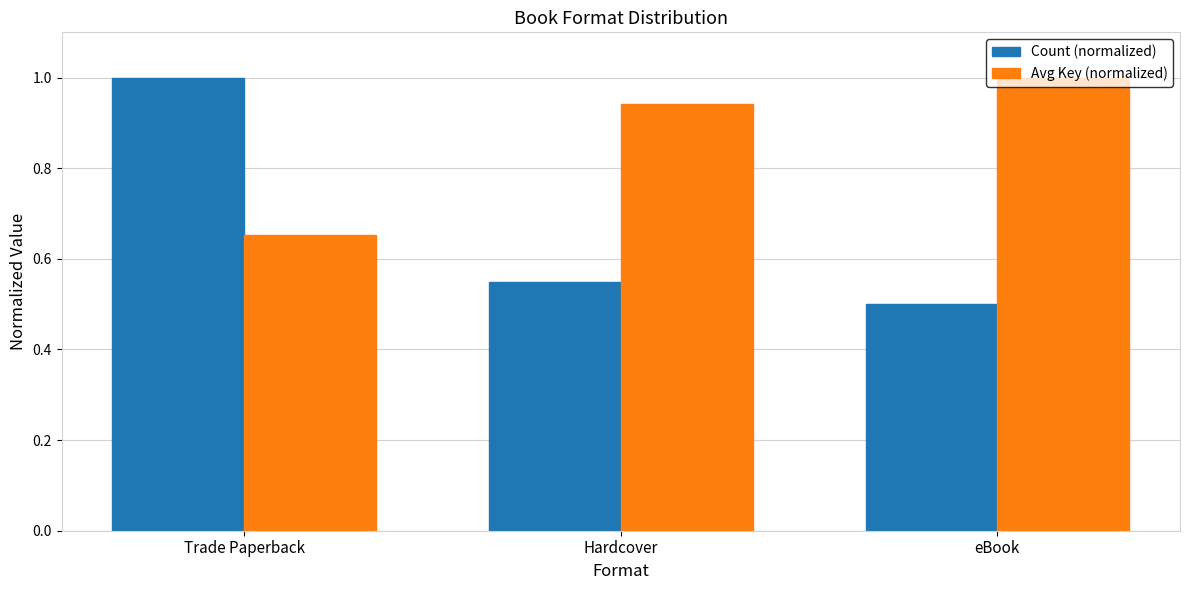

Is it true that Avg Key (normalized) equals 0.3 at Hardcover?

False